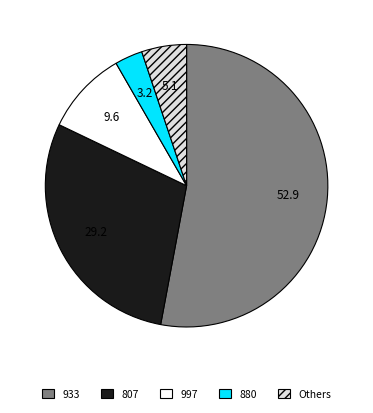

How many slices are in this pie chart?

5